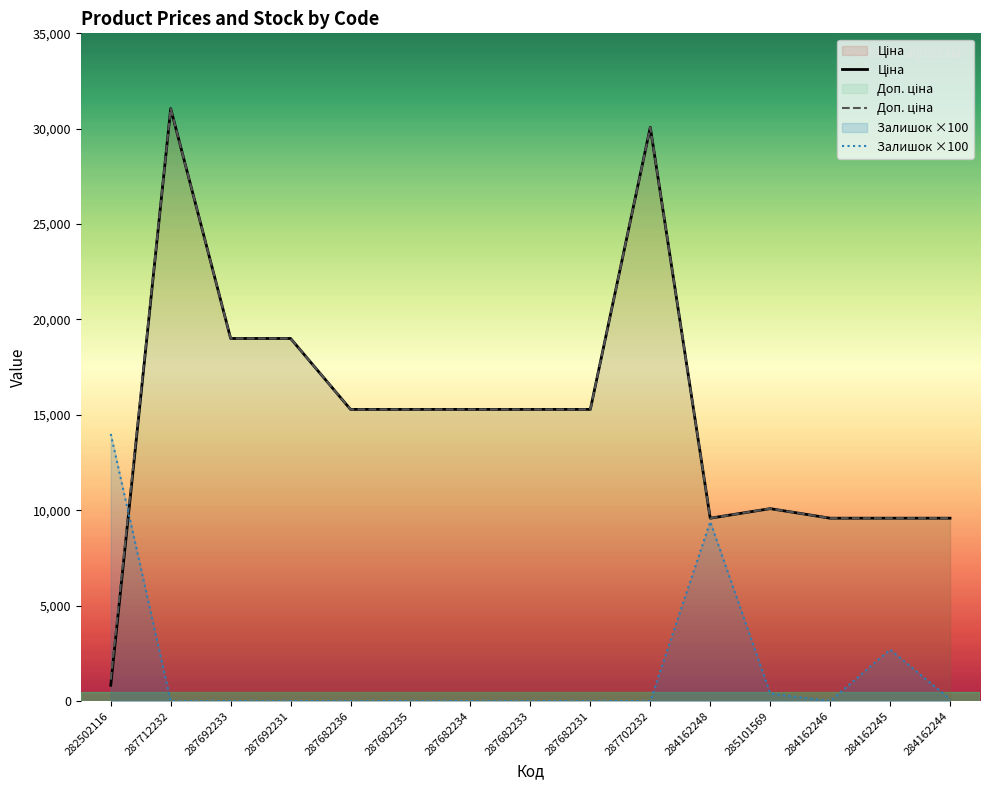

Count the number of data series in this chart.

3